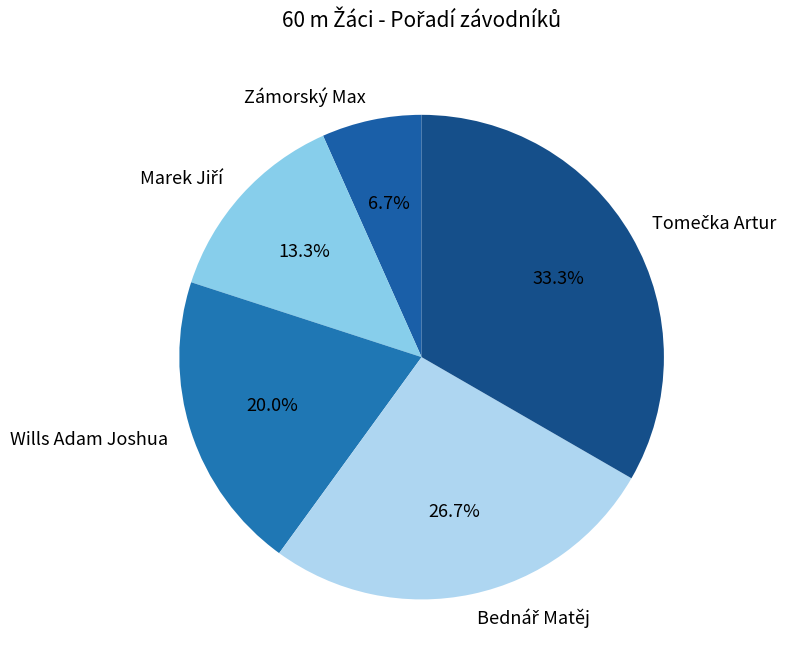

Which category has the smallest portion of the pie?

Zámorský Max